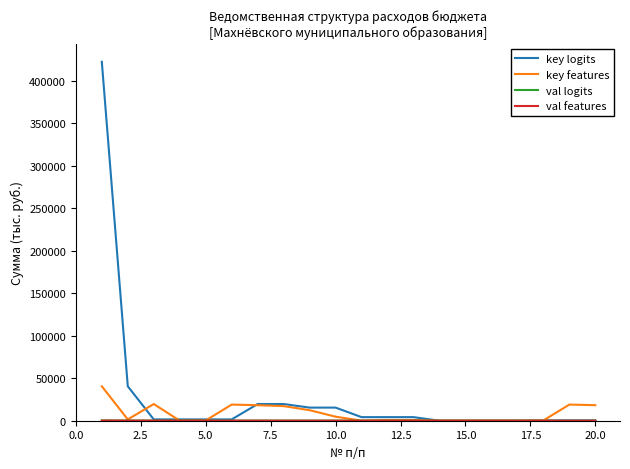

Which series has the largest range (max minus min)?

key logits